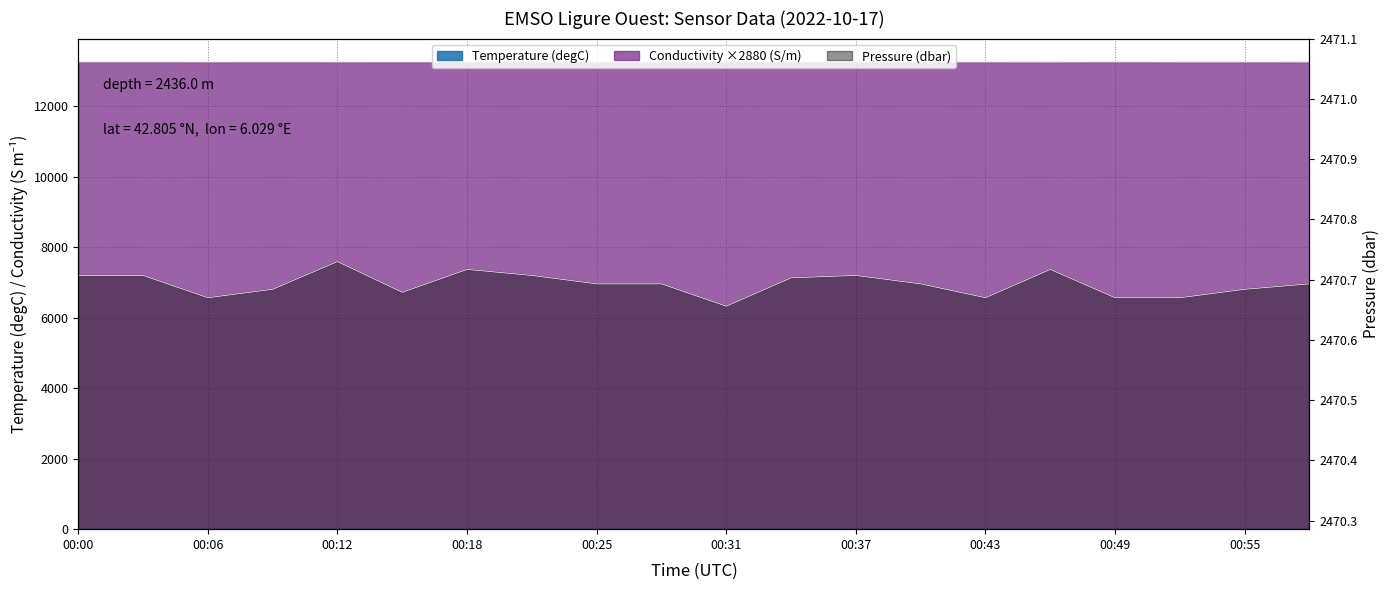

True or false: Conductivity (S/m) and Temperature (degC) cross at least once.

False